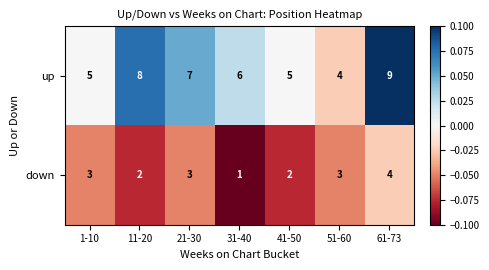

At which label does up first exceed 6?

11-20